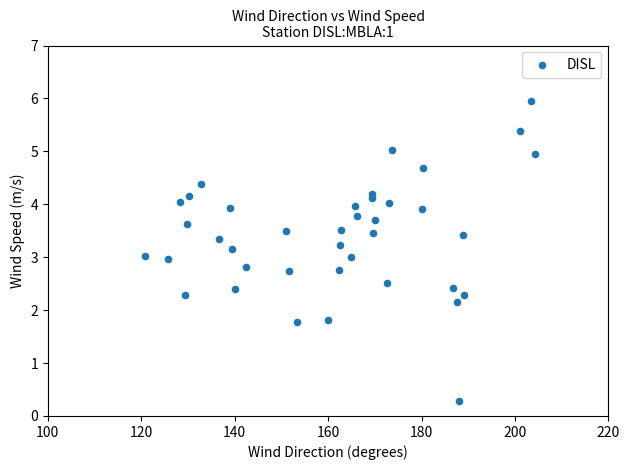

What is the range of Y values (max minus min)?

5.7